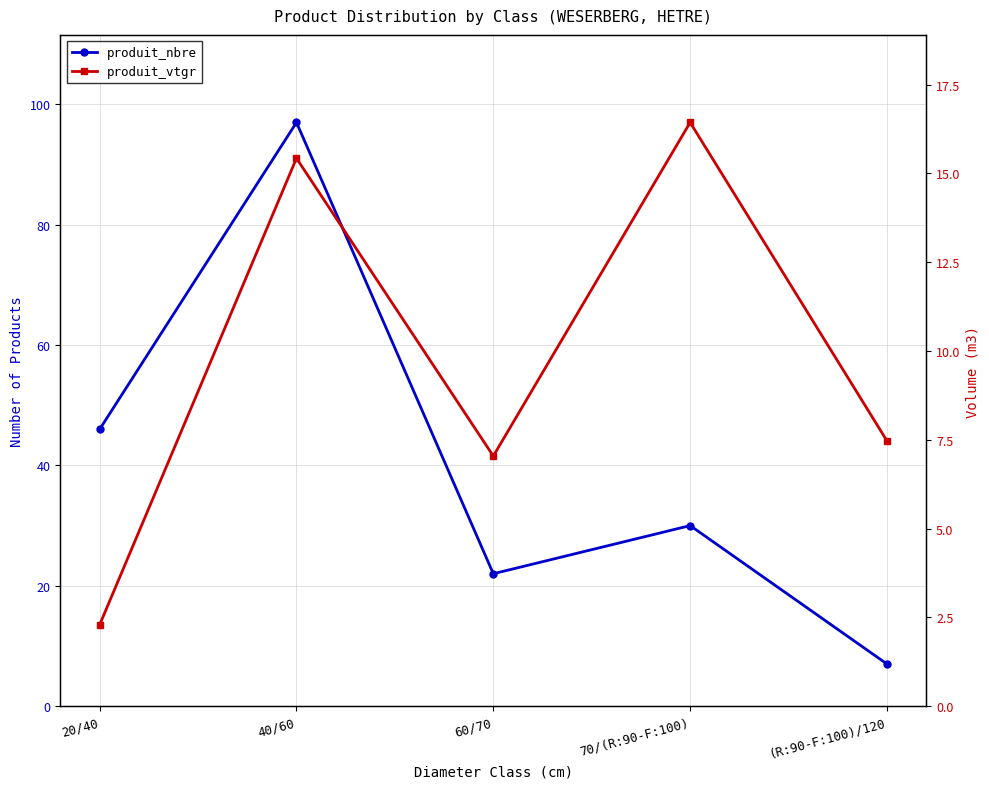

Reading left to right, extract all data points from this chart.

produit_nbre: 46.0	97.0	22.0	30.0	7.0
produit_vtgr: 2.3	15.4	7.0	16.4	7.5